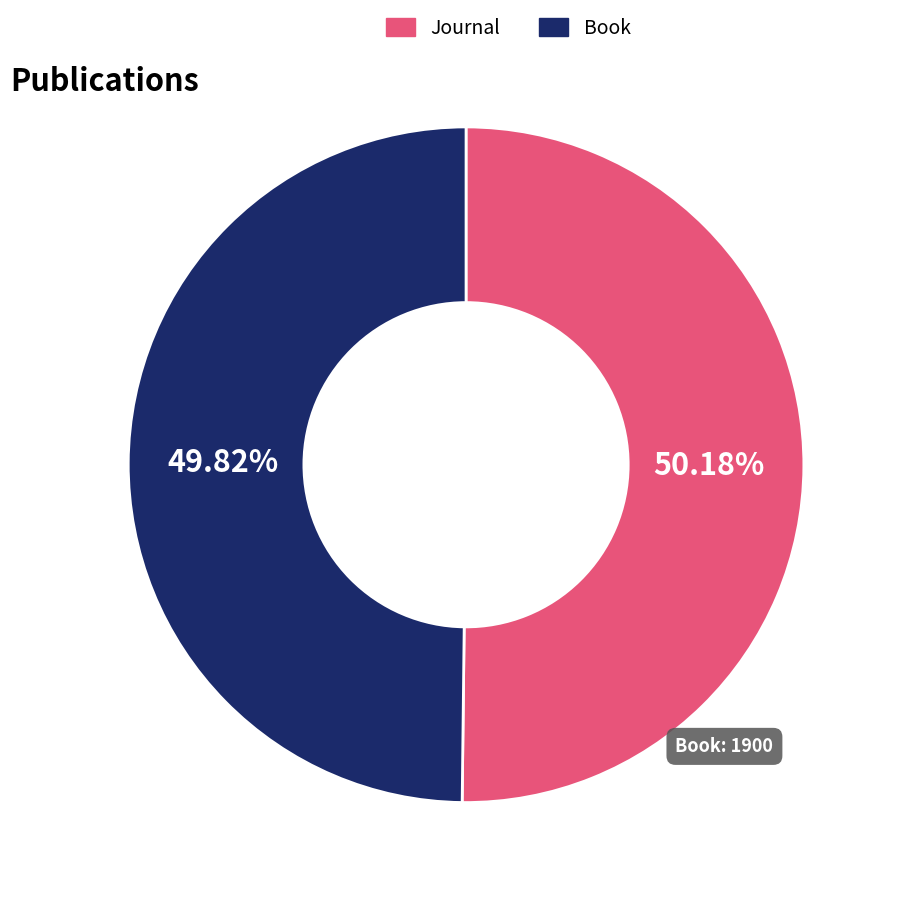

What percentage is the Book slice, to the nearest percent?

50%